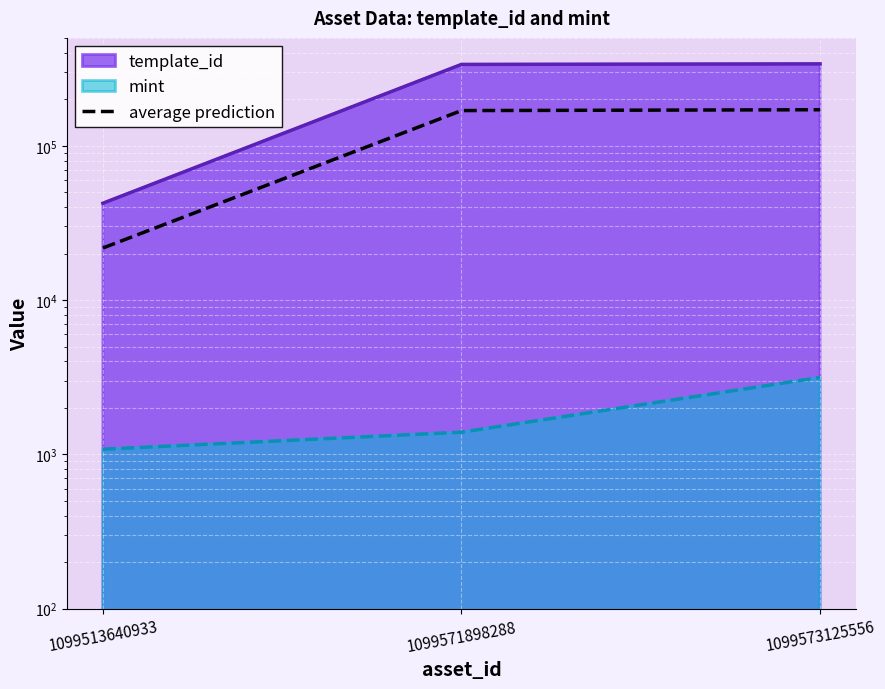

The chart shows a value of 86229.0 at 1099573125556. True or false?

False